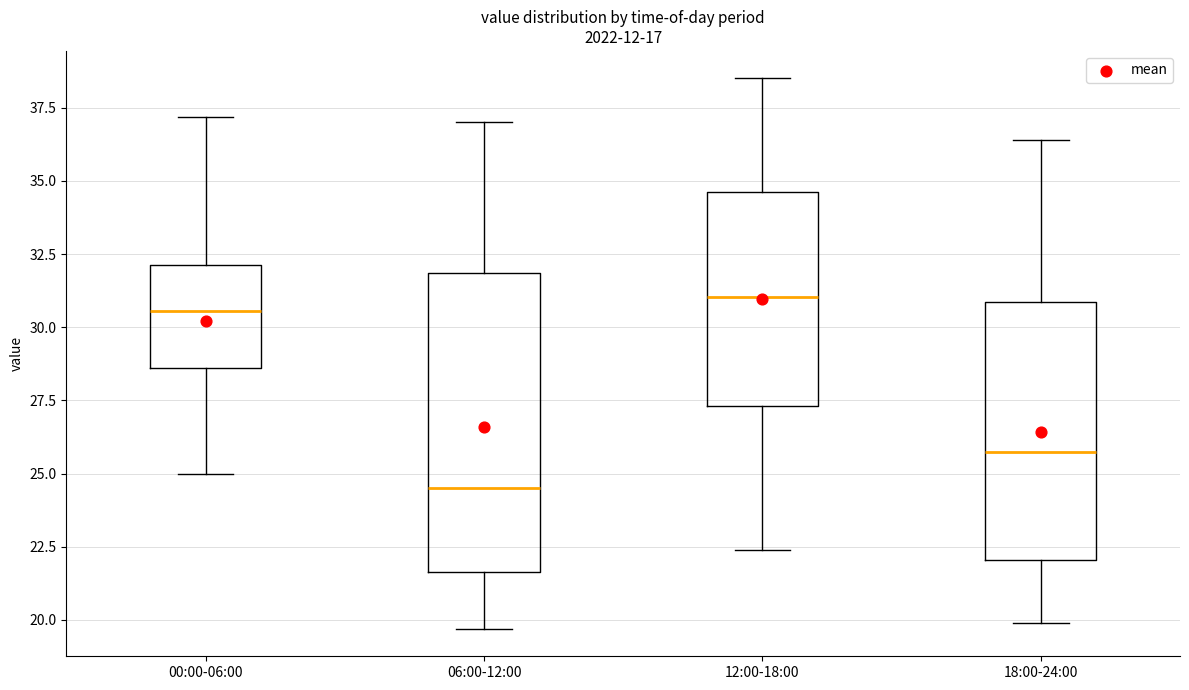

Reading left to right, read every box against the y-axis: the position of its median line, the range the box covers, and the ends of its whiskers. The values are not printed on the chart, so give them approximately, as read against the axis.

00:00-06:00: median 30.5, box 28.5 to 32.0, whiskers 25.0 to 37.0
06:00-12:00: median 24.5, box 21.5 to 32.0, whiskers 19.5 to 37.0
12:00-18:00: median 31.0, box 27.5 to 34.5, whiskers 22.5 to 38.5
18:00-24:00: median 26.0, box 22.0 to 31.0, whiskers 20.0 to 36.5